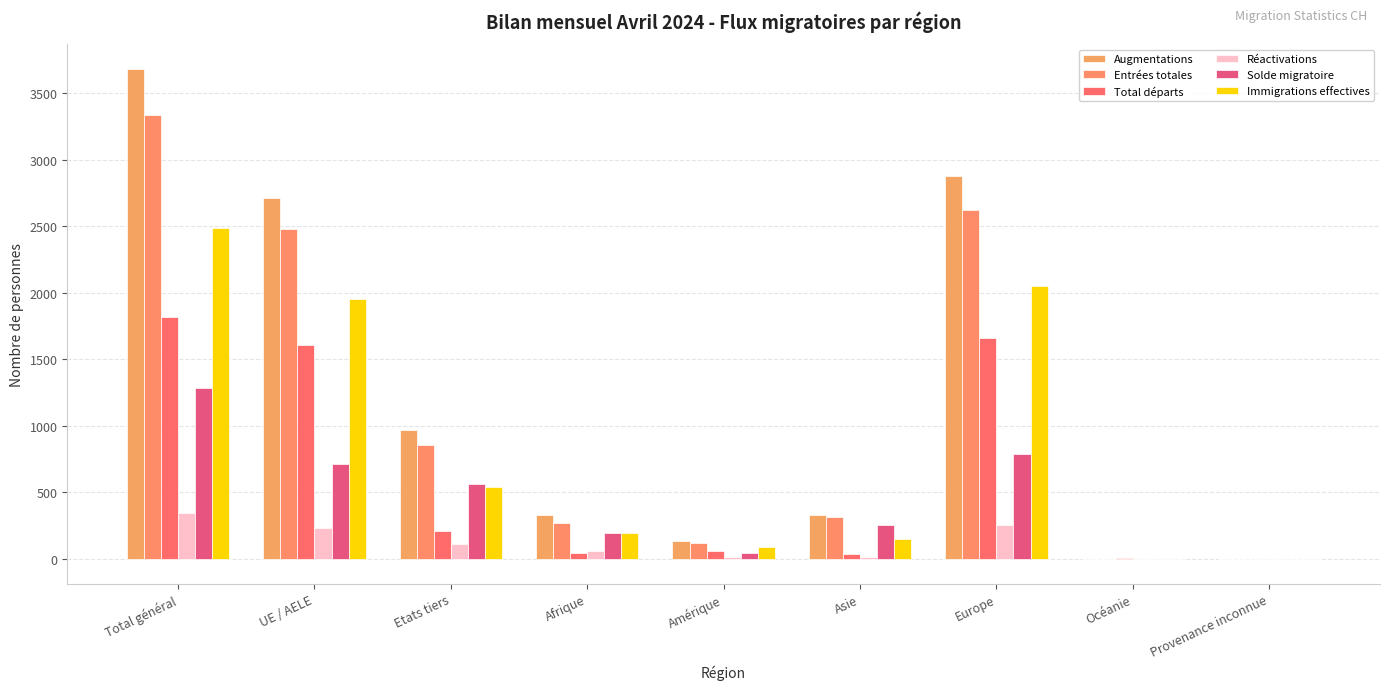

At which label does Total départs reach its minimum?

Provenance inconnue